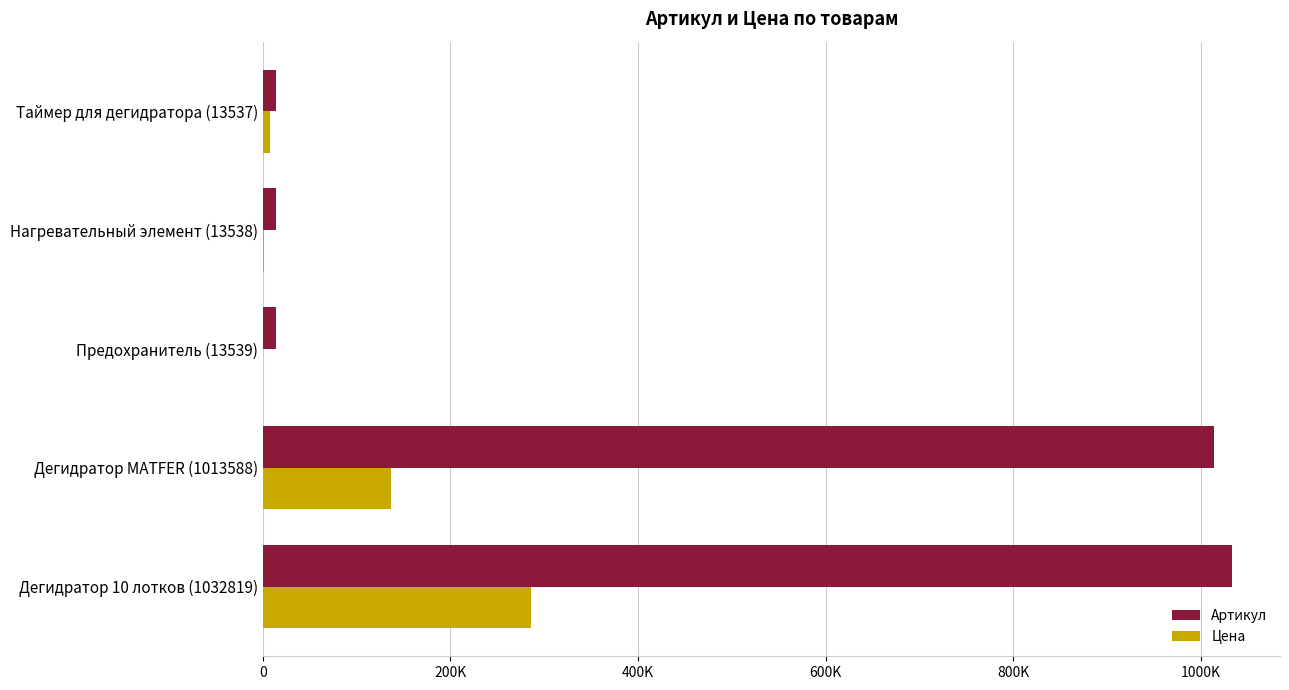

What are all the series names shown in the legend?

Артикул, Цена